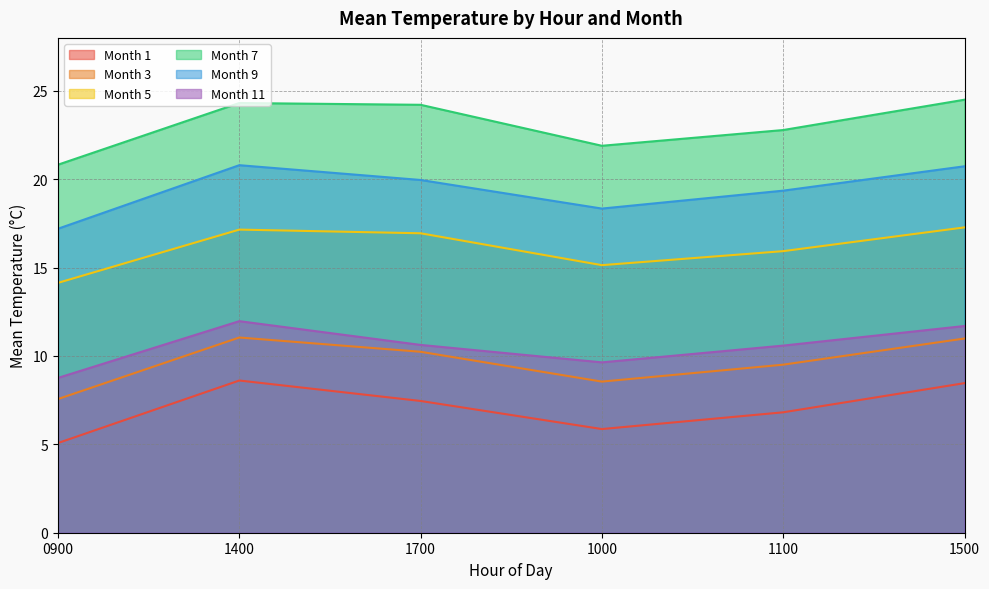

Does the chart display data point markers on the line(s)?

No